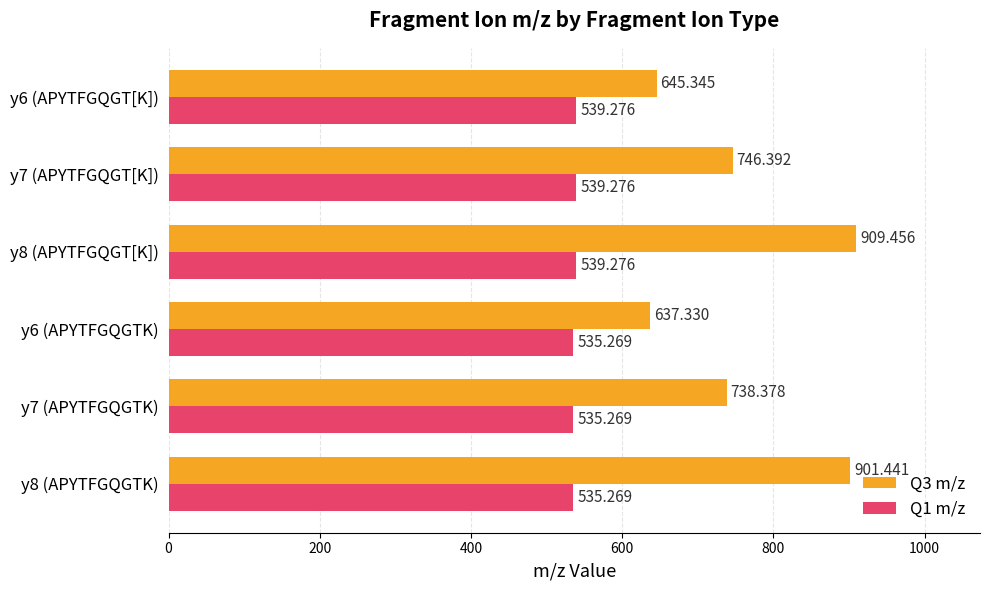

How many distinct data groups are displayed?

2